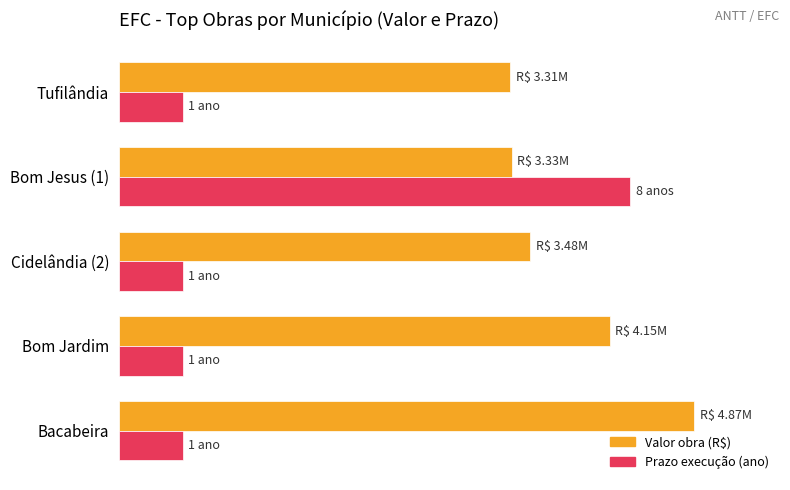

At how many categories does at least one series exceed 21?

5